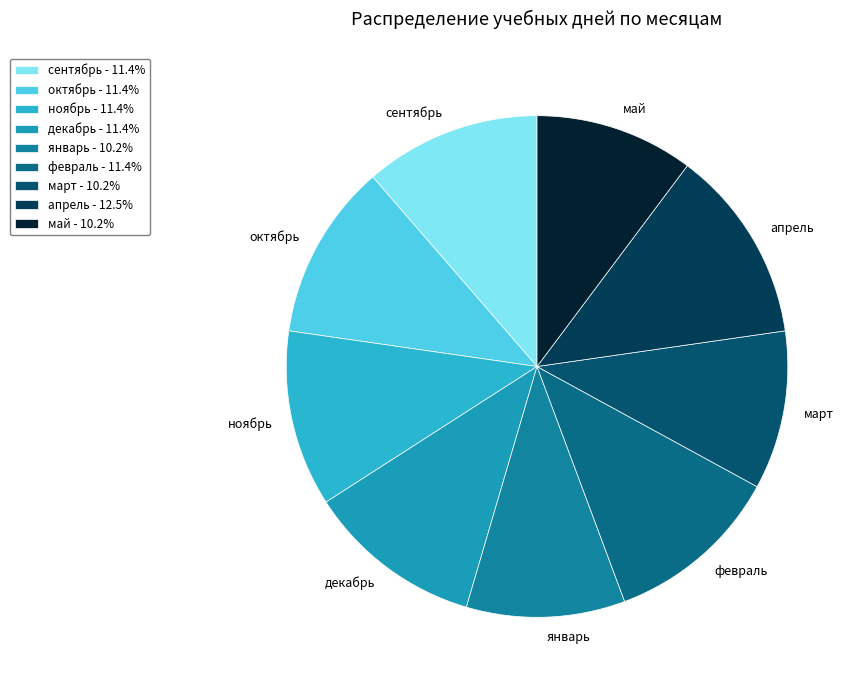

Which has a higher value, февраль or декабрь?

февраль